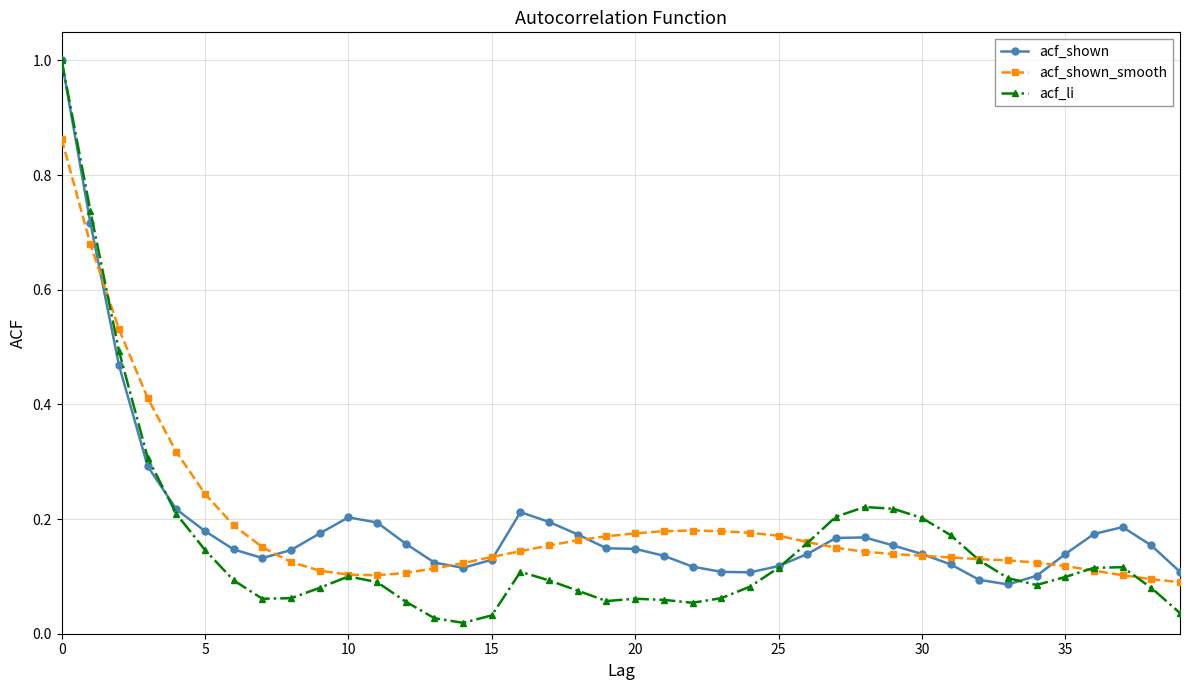

True or false: acf_shown has more than 2 interior local peaks.

True